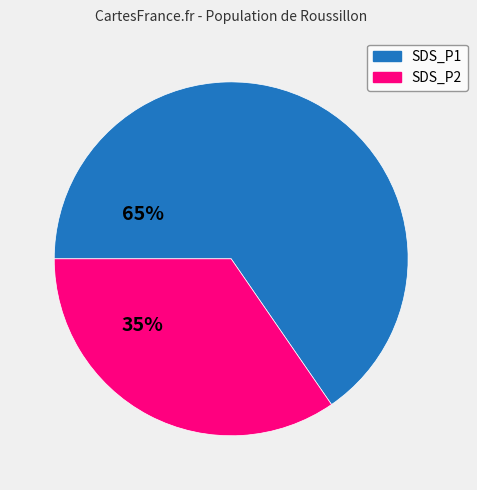

Is there a majority slice in this chart?

Yes